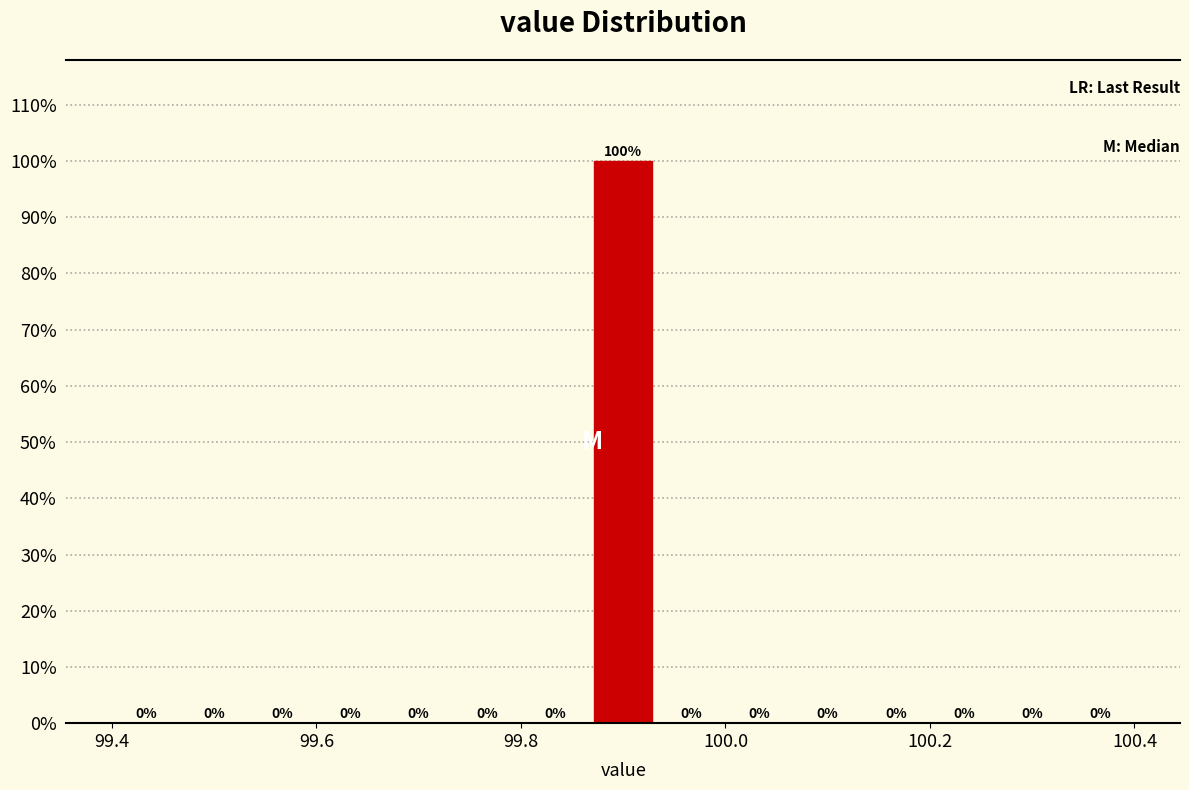

Around what value on the x-axis is the tallest bar? Give the approximate position of its centre, as read against the axis.

99.90